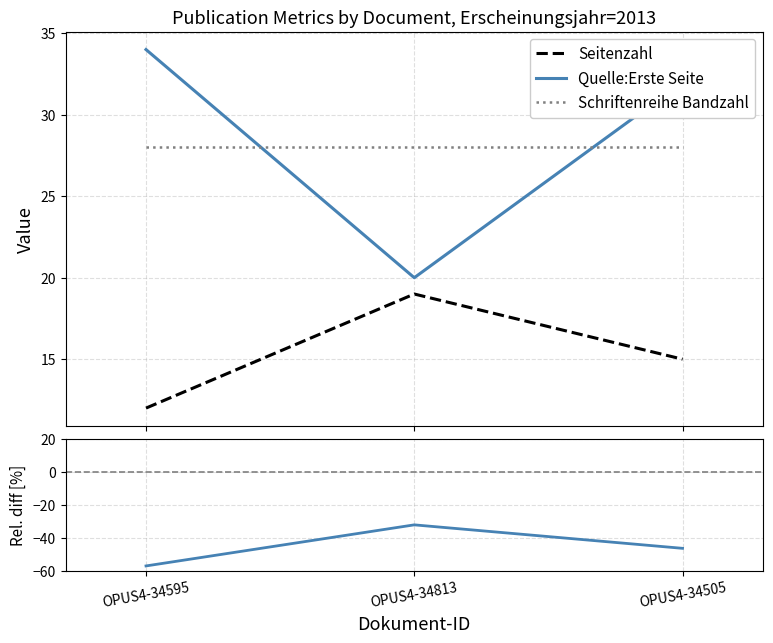

Is this an area chart (filled region under the line)?

No